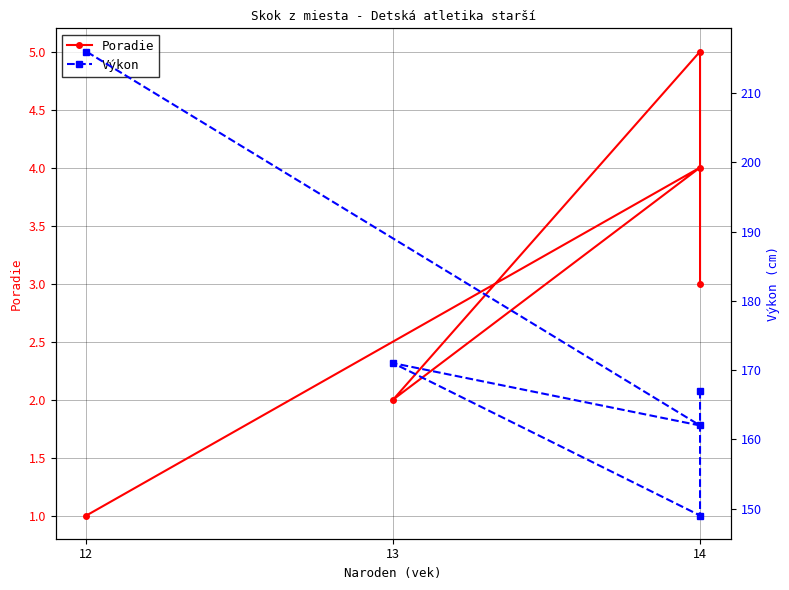

What is the label of the 4th point from the right?

14